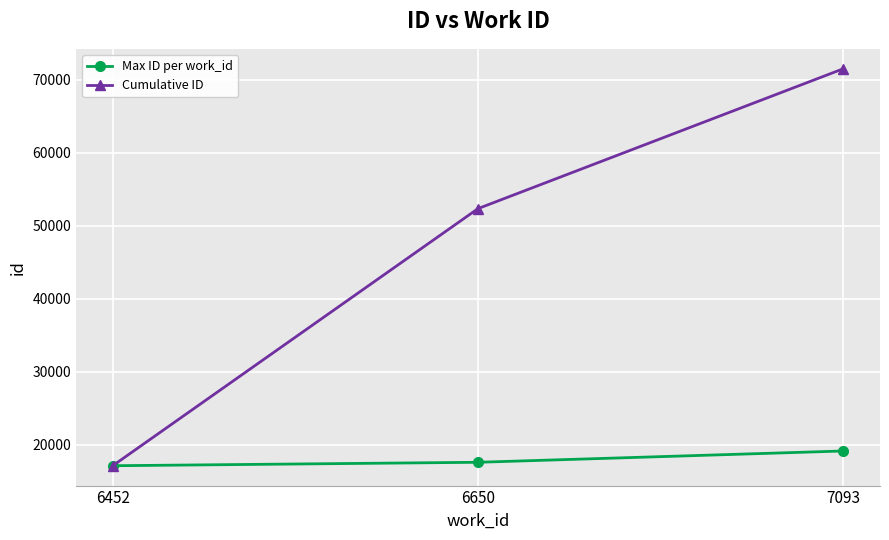

Which series has the widest spread of values?

Cumulative ID